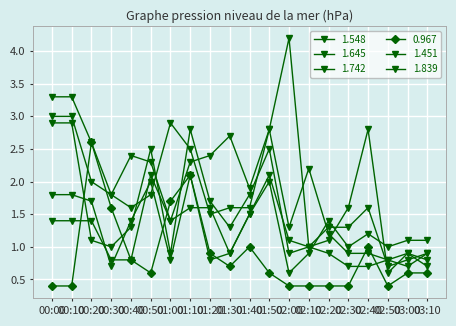

Count the number of categories in the chart.

20